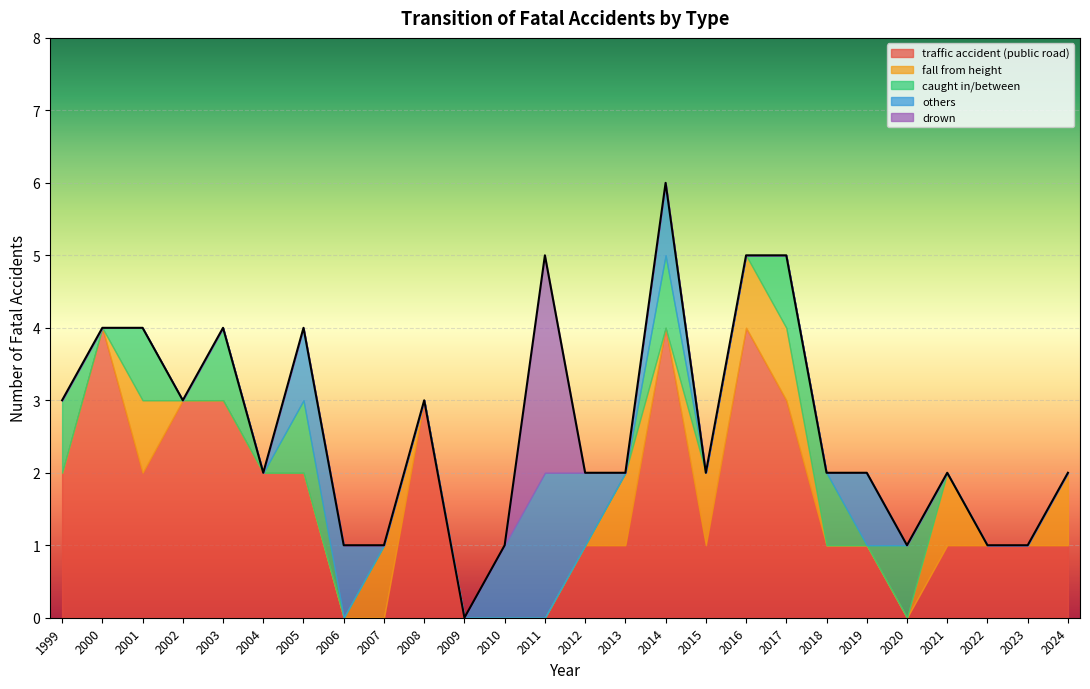

The value of traffic accident (public road) at 2018 is 2. True or false?

False